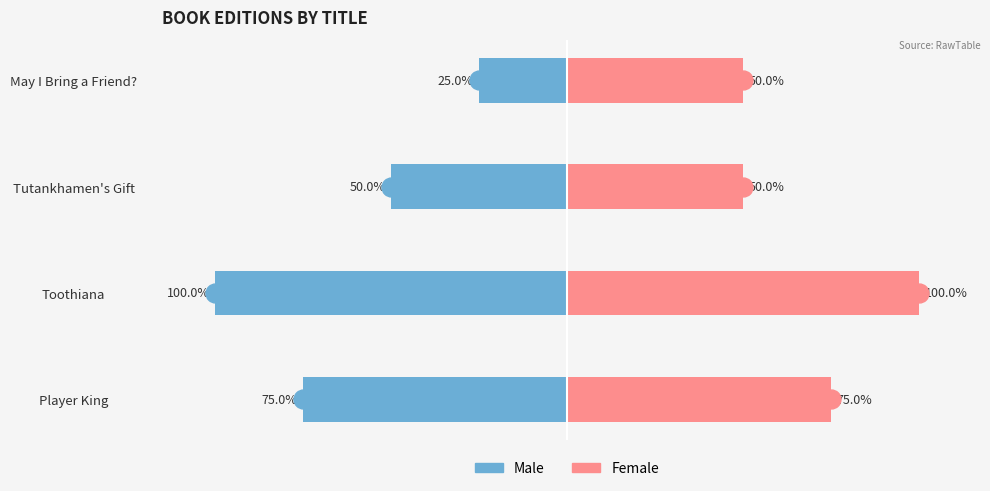

What is the value of the Male bar at the 4th from the left?

-25